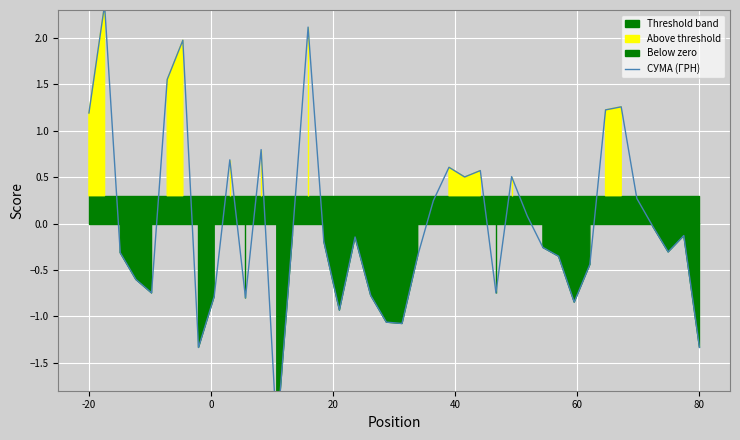

What is the label of the 32nd point from the left?

31